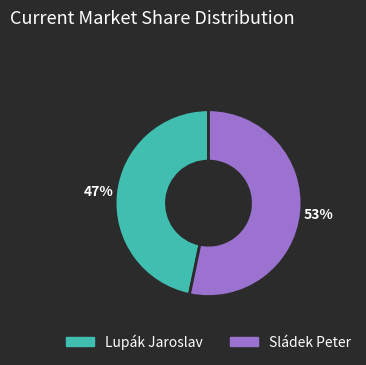

Do Lupák Jaroslav and Sládek Peter together represent more than half of the pie?

Yes